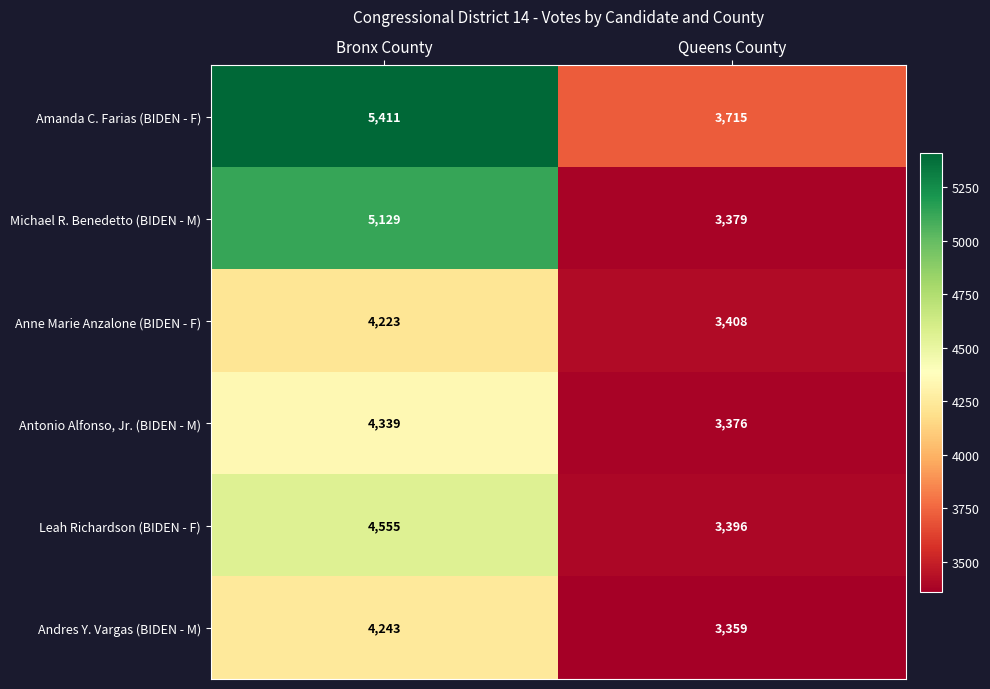

What is the total value across all series at Queens County?

20633